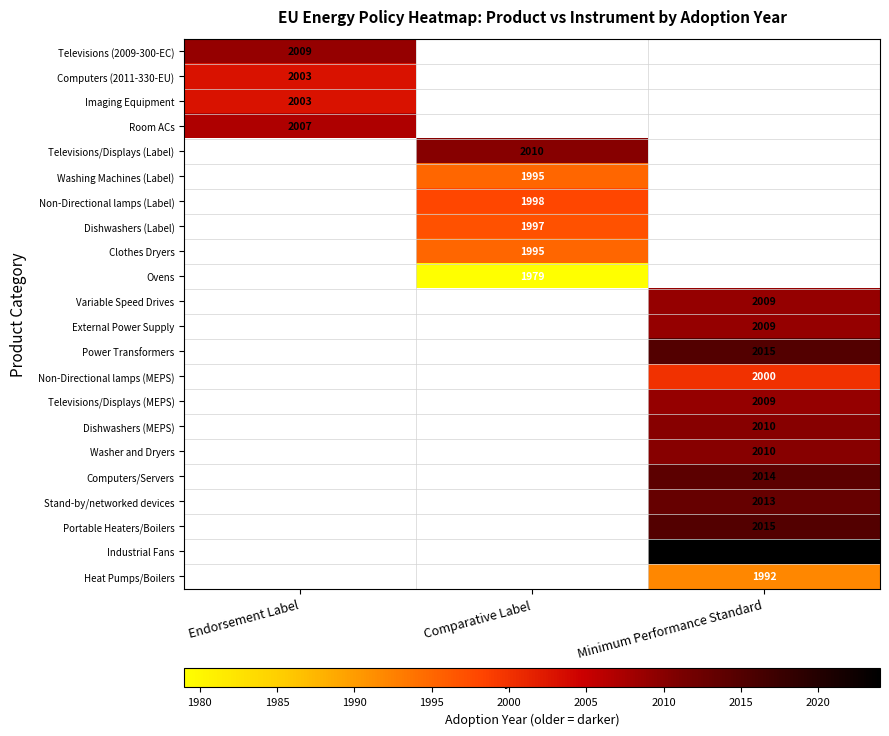

True or false: Variable Speed Drives has a value of 1309 at Minimum Performance Standard.

False